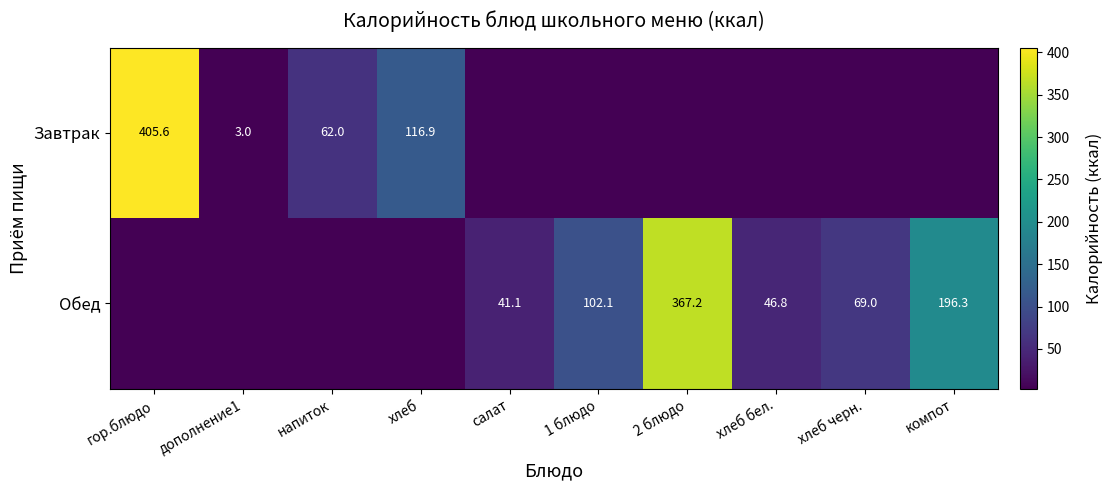

Is the value of Завтрак at хлеб greater than the value of Обед at 2 блюдо?

No